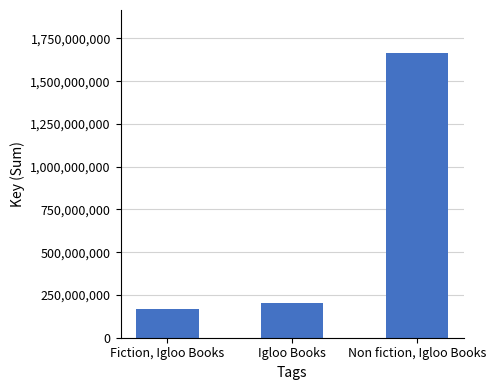

Which category has the highest value across all series?

Non fiction, Igloo Books